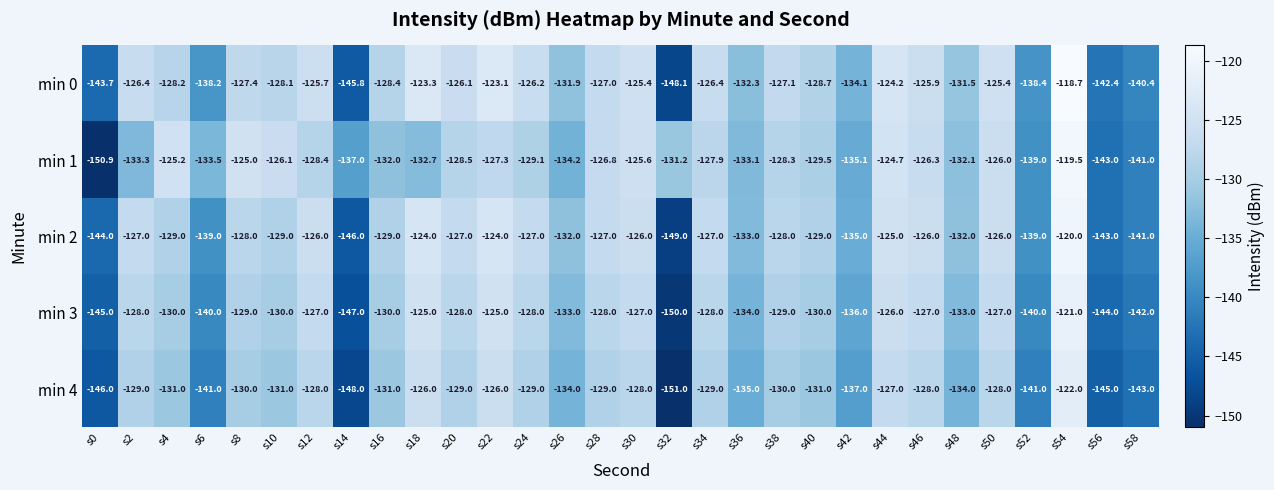

What is the minimum value shown in the chart?

-151.0